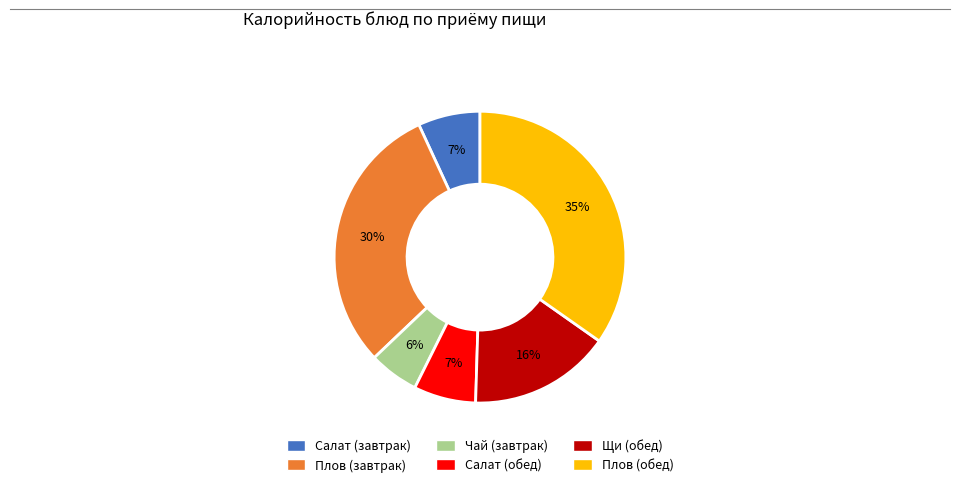

Does any single category account for the majority?

No